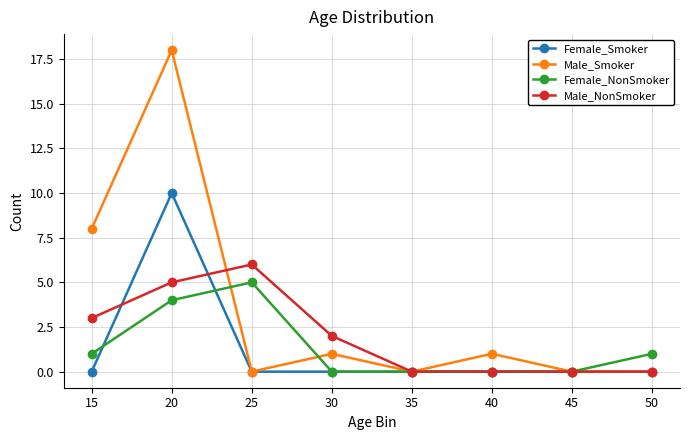

The value of Female_NonSmoker at 50 is 0. True or false?

False